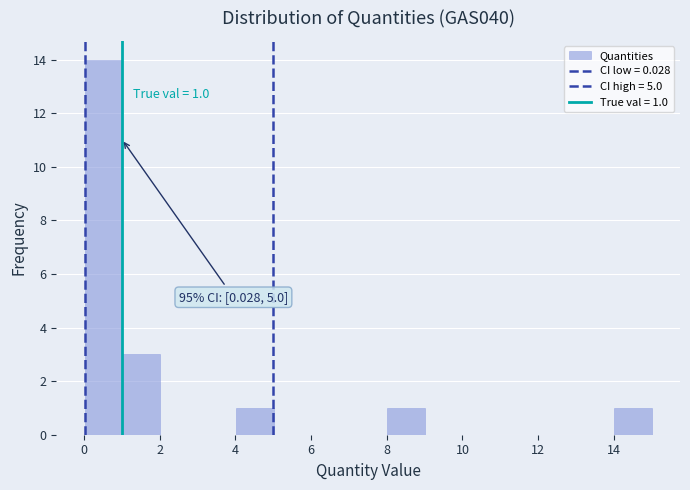

Which range on the x-axis has the tallest bar?

0 to 1